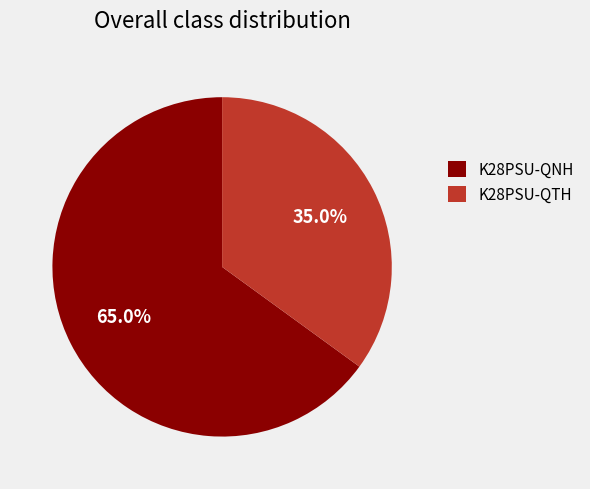

Count the number of slices in the pie.

2